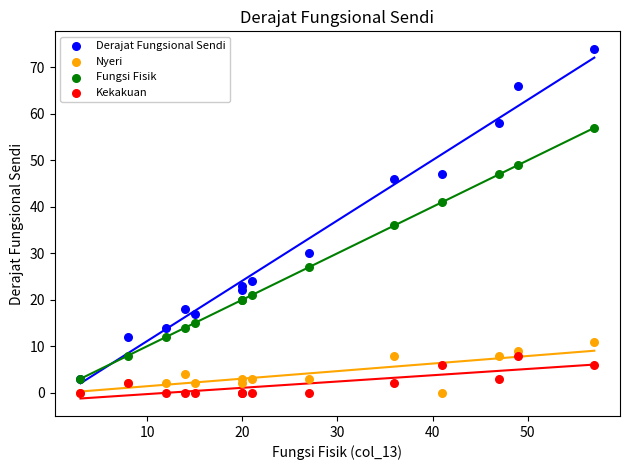

In the Derajat Fungsional Sendi series, what Y value is closest to 38?

30